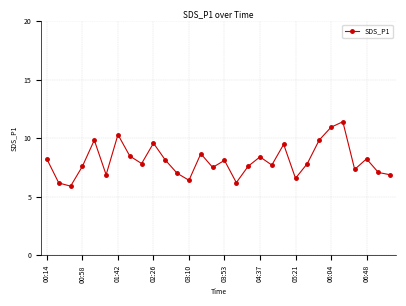

What is the value of the 5th point from the left?

9.8